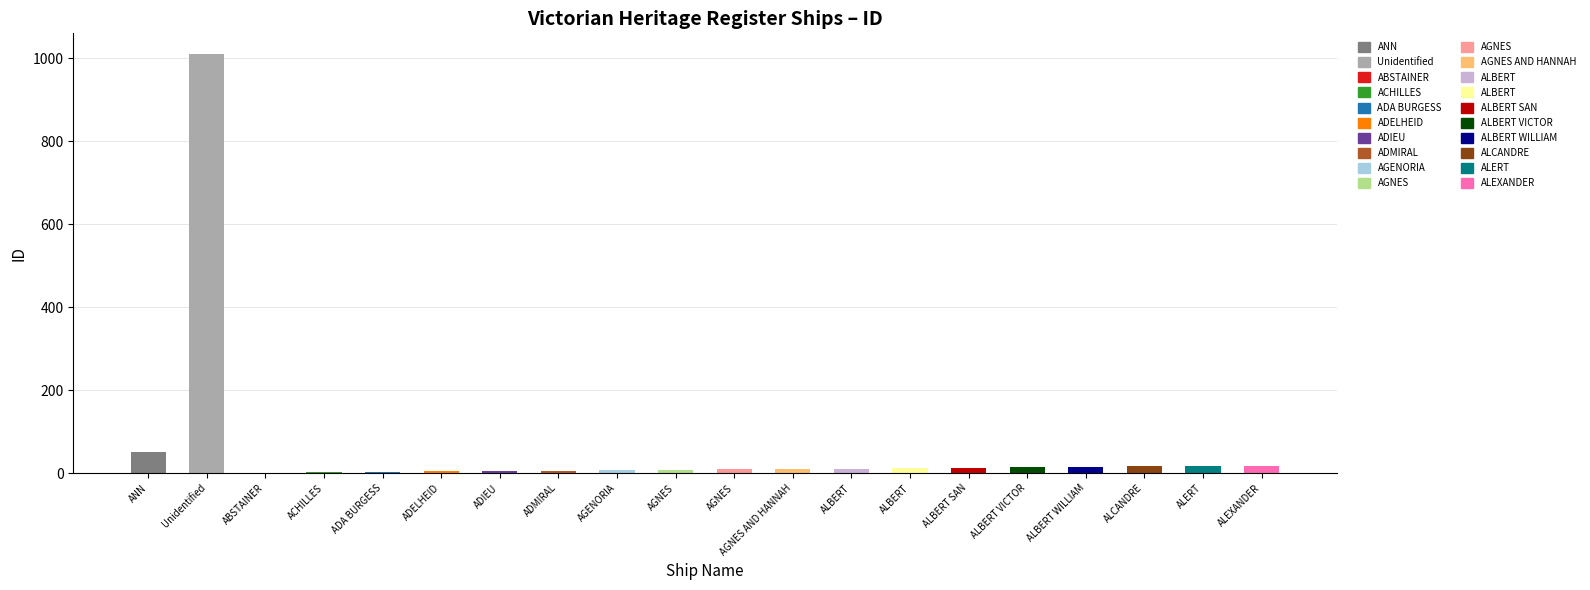

What is the difference between the values at ALEXANDER and ADIEU?

13